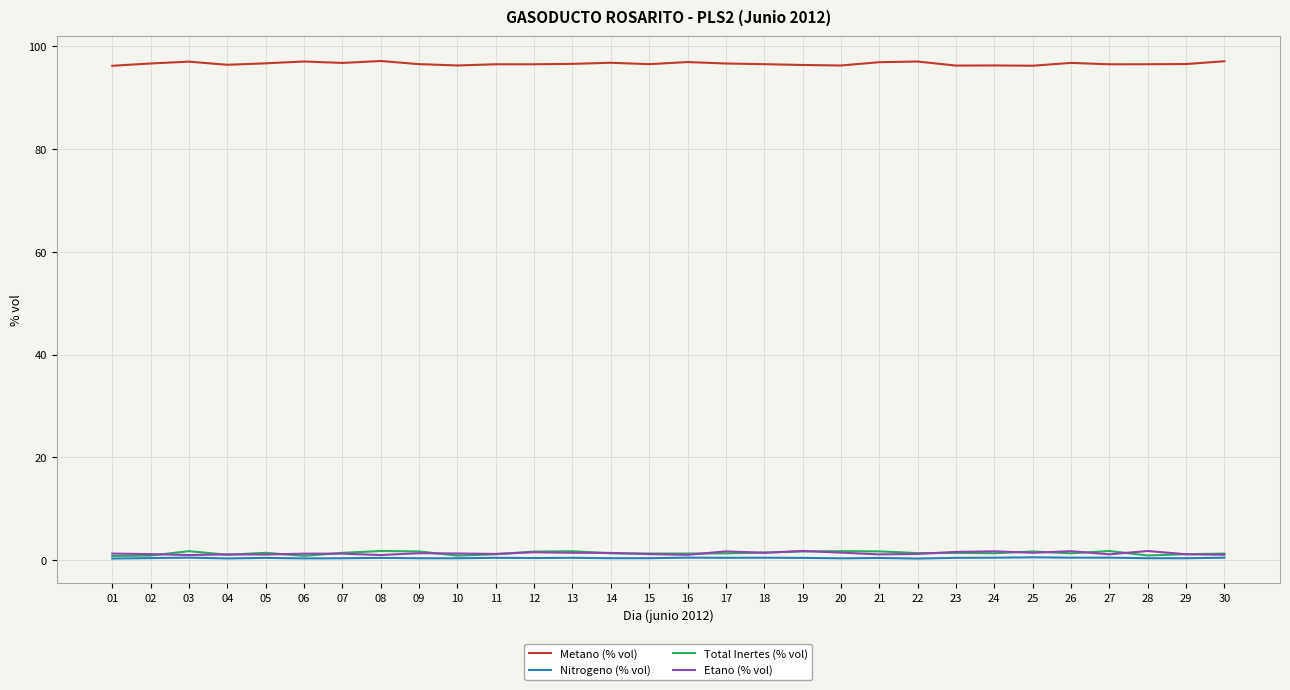

What is the maximum value shown in the chart?

97.1